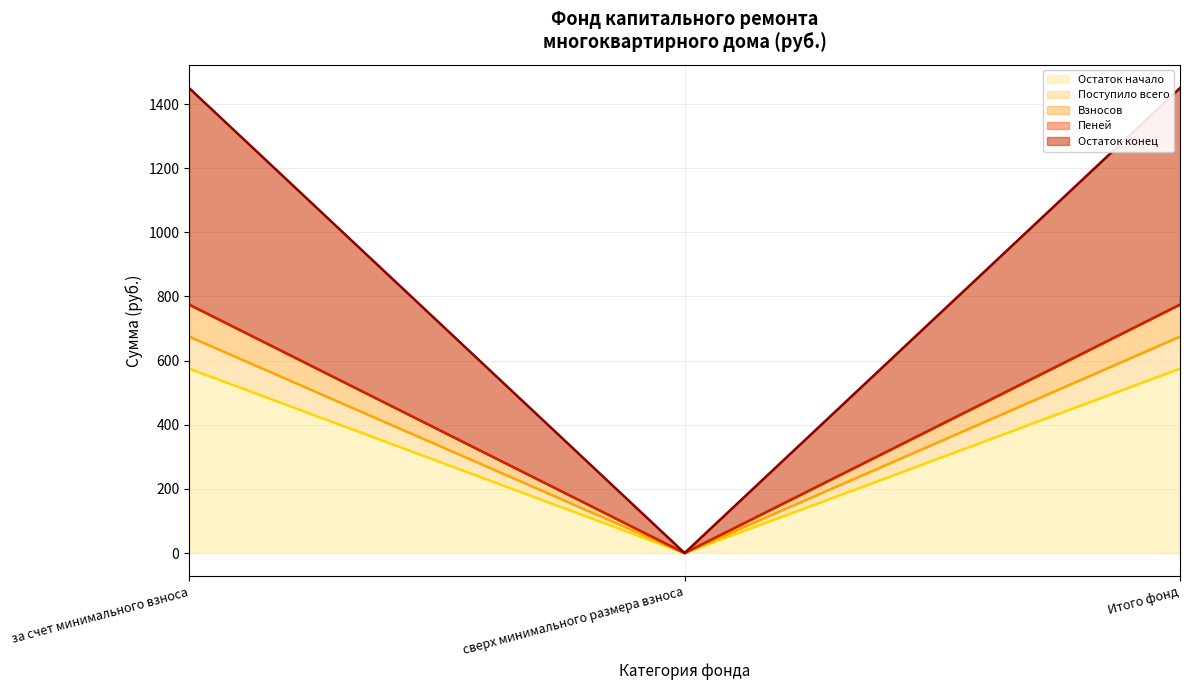

What is the sum of all Пеней (линия) values?

1549.8